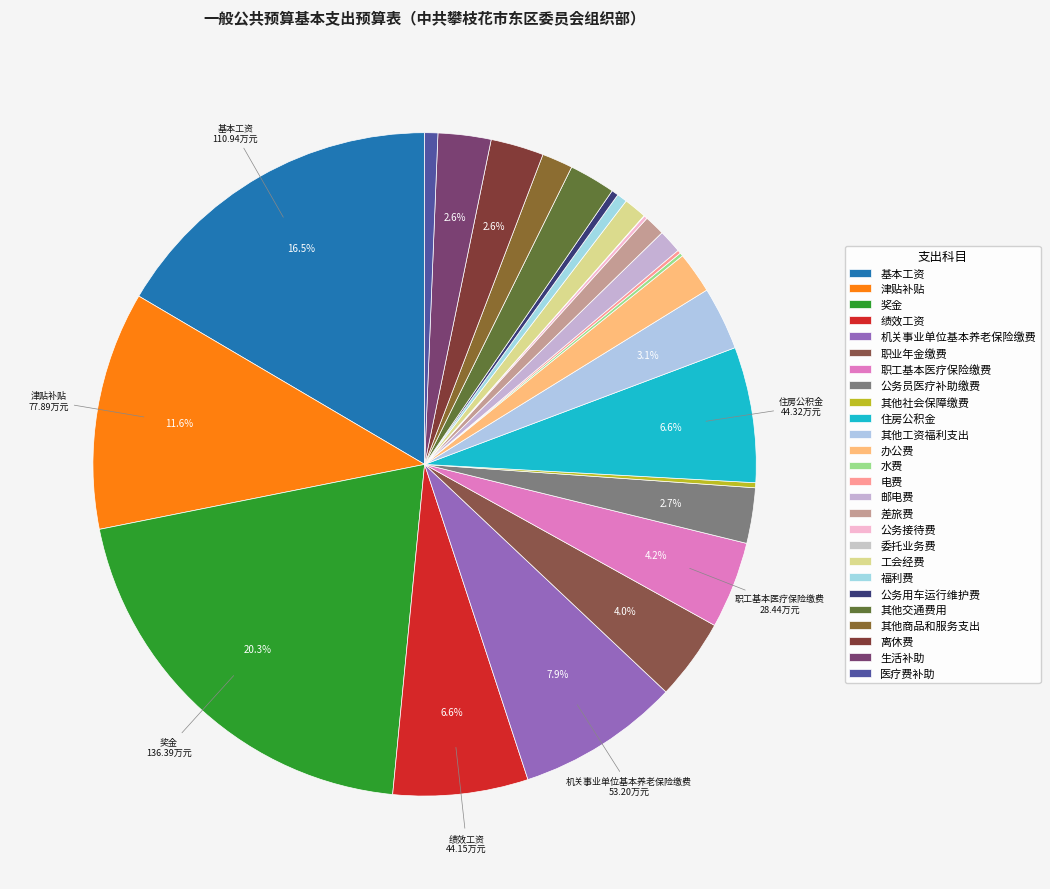

How many slices are in this pie chart?

26